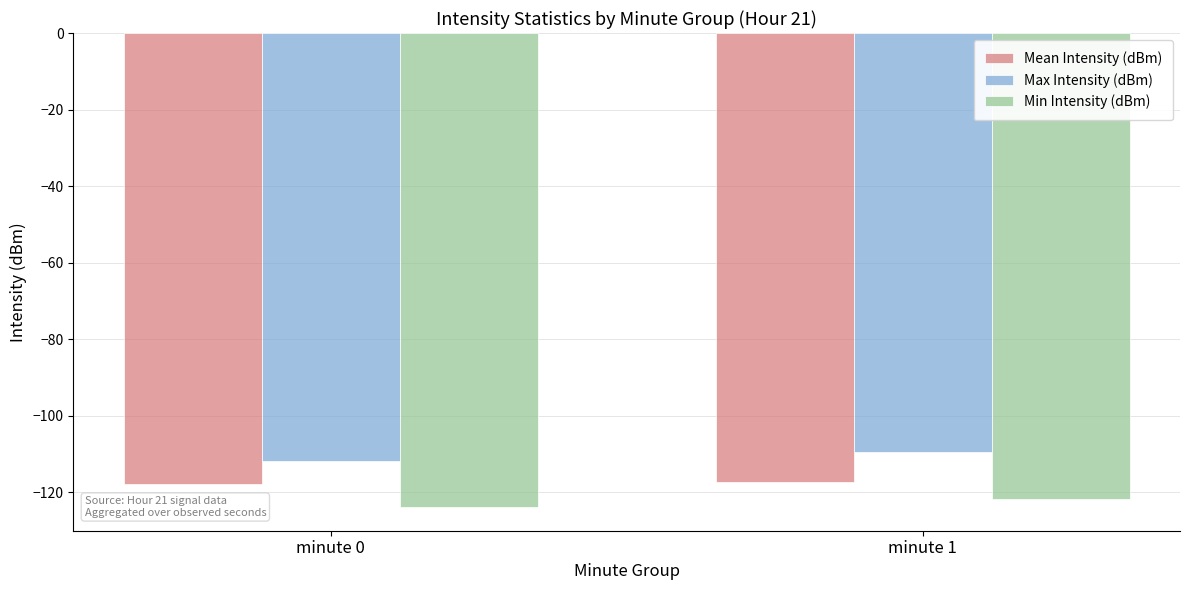

Reading right to left, what are all the values shown in this chart?

Mean Intensity (dBm): minute 1=-117.4	minute 0=-117.9
Max Intensity (dBm): minute 1=-109.6	minute 0=-111.8
Min Intensity (dBm): minute 1=-121.8	minute 0=-123.9